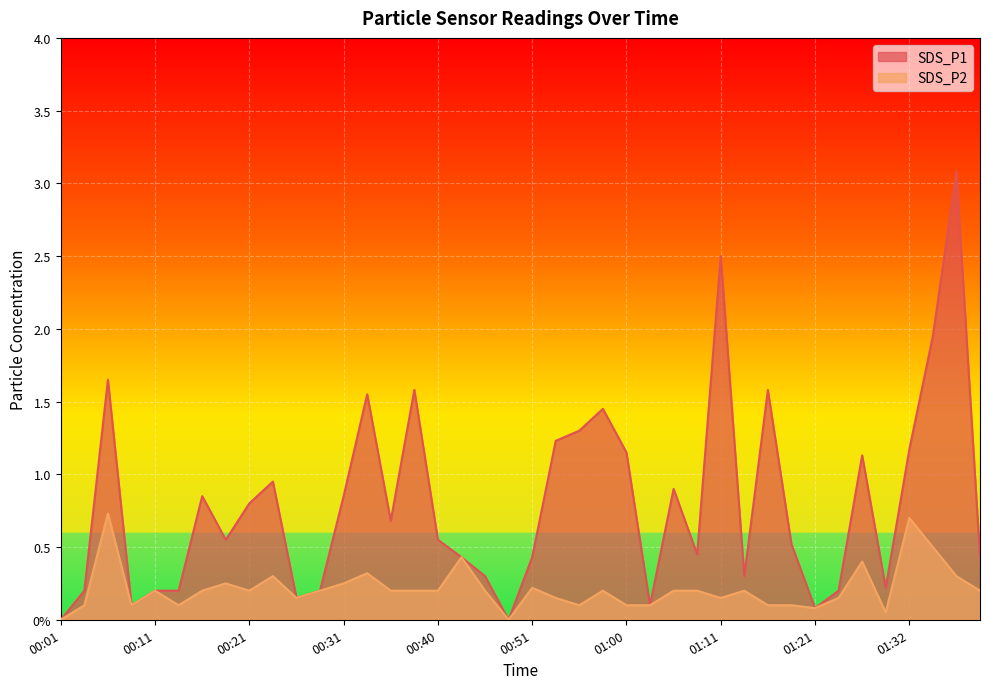

Reading left to right, transcribe all the data shown in this chart.

SDS_P1: 00:01=0.0	00:04=0.2	00:06=1.6	00:09=0.1	00:11=0.2	00:14=0.2	00:16=0.8	00:18=0.6	00:21=0.8	00:23=0.9	00:26=0.1	00:28=0.2	00:31=0.8	00:33=1.6	00:36=0.7	00:38=1.6	00:40=0.6	00:43=0.4	00:45=0.3	00:48=0.0	00:51=0.4	00:53=1.2	00:55=1.3	00:58=1.4	01:00=1.1	01:03=0.1	01:05=0.9	01:08=0.5	01:11=2.5	01:13=0.3	01:16=1.6	01:19=0.5	01:21=0.1	01:24=0.2	01:27=1.1	01:30=0.2	01:32=1.2	01:35=1.9	01:37=3.1	01:40=0.4
SDS_P2: 00:01=0.0	00:04=0.1	00:06=0.7	00:09=0.1	00:11=0.2	00:14=0.1	00:16=0.2	00:18=0.2	00:21=0.2	00:23=0.3	00:26=0.1	00:28=0.2	00:31=0.2	00:33=0.3	00:36=0.2	00:38=0.2	00:40=0.2	00:43=0.4	00:45=0.2	00:48=0.0	00:51=0.2	00:53=0.1	00:55=0.1	00:58=0.2	01:00=0.1	01:03=0.1	01:05=0.2	01:08=0.2	01:11=0.1	01:13=0.2	01:16=0.1	01:19=0.1	01:21=0.1	01:24=0.1	01:27=0.4	01:30=0.1	01:32=0.7	01:35=0.5	01:37=0.3	01:40=0.2